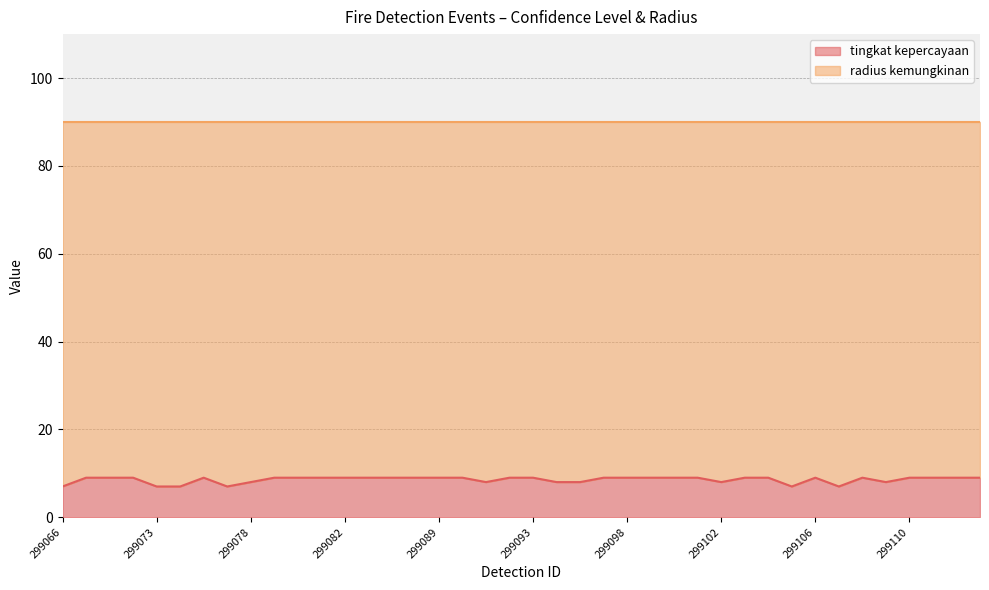

Reading left to right, extract all data points from this chart.

299066=7	299067=9	299068=9	299069=9	299073=7	299074=7	299076=9	299077=7	299078=8	299079=9	299080=9	299081=9	299082=9	299083=9	299086=9	299087=9	299089=9	299090=9	299091=8	299092=9	299093=9	299095=8	299096=8	299097=9	299098=9	299099=9	299100=9	299101=9	299102=8	299103=9	299104=9	299105=7	299106=9	299107=7	299108=9	299109=8	299110=9	299111=9	299112=9	299113=9